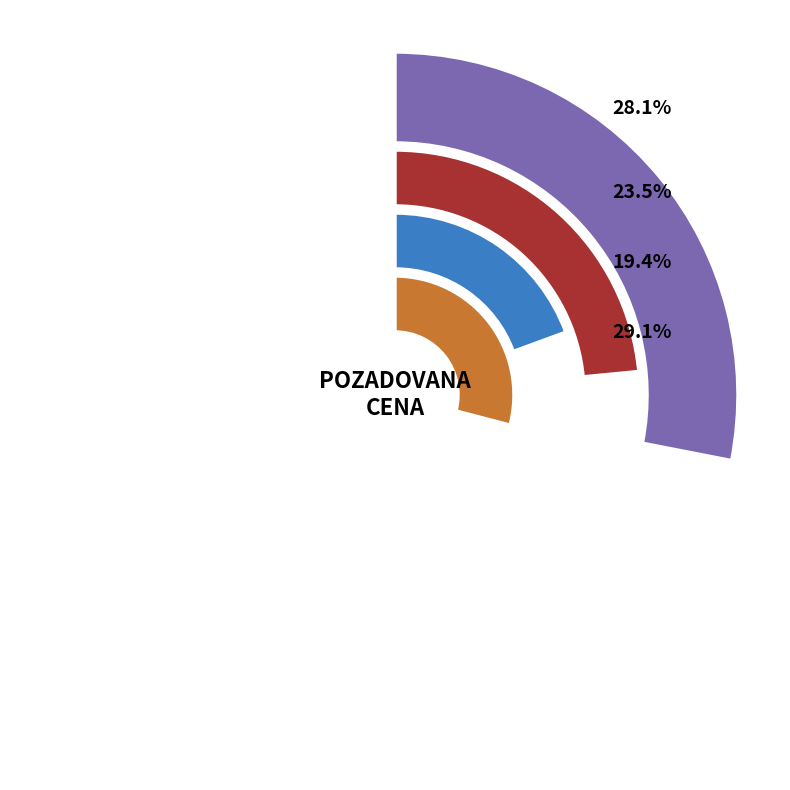

What is the ratio of the value at 101022 to the value at 90364?

0.5